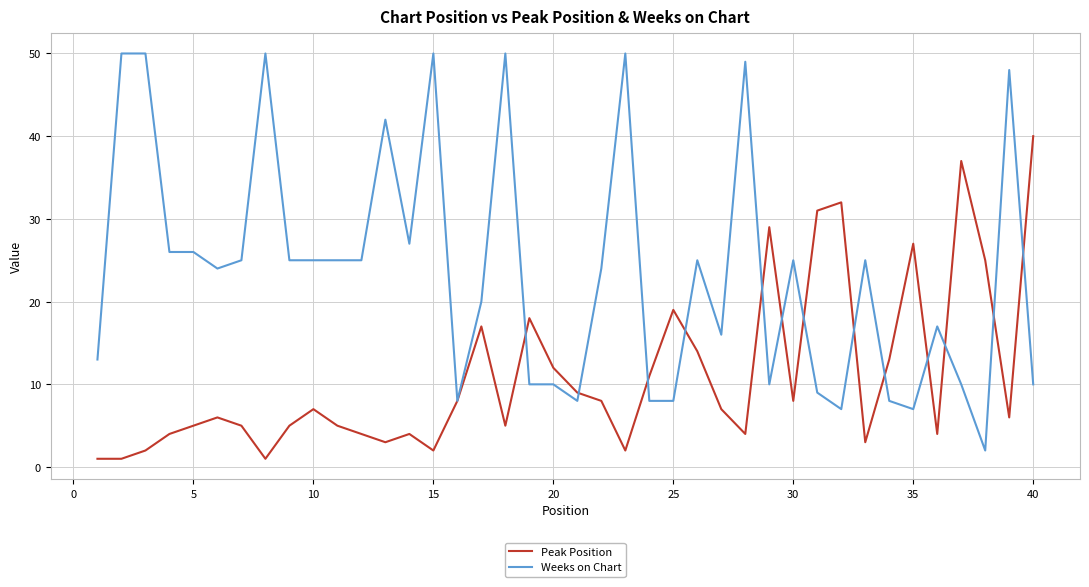

Which series has the largest range (max minus min)?

Weeks on Chart